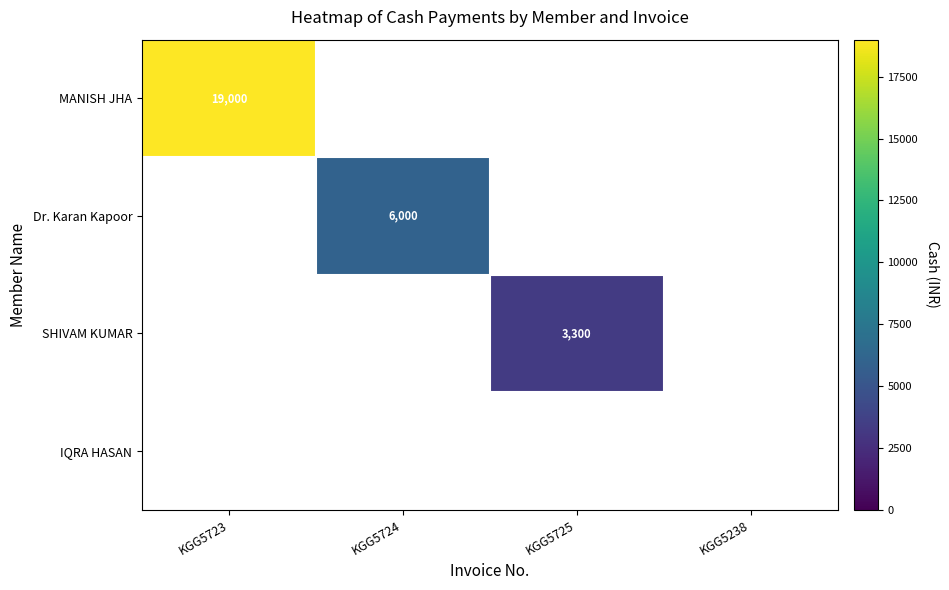

Is the value of MANISH JHA at KGG5723 greater than the value of Dr. Karan Kapoor at KGG5724?

Yes